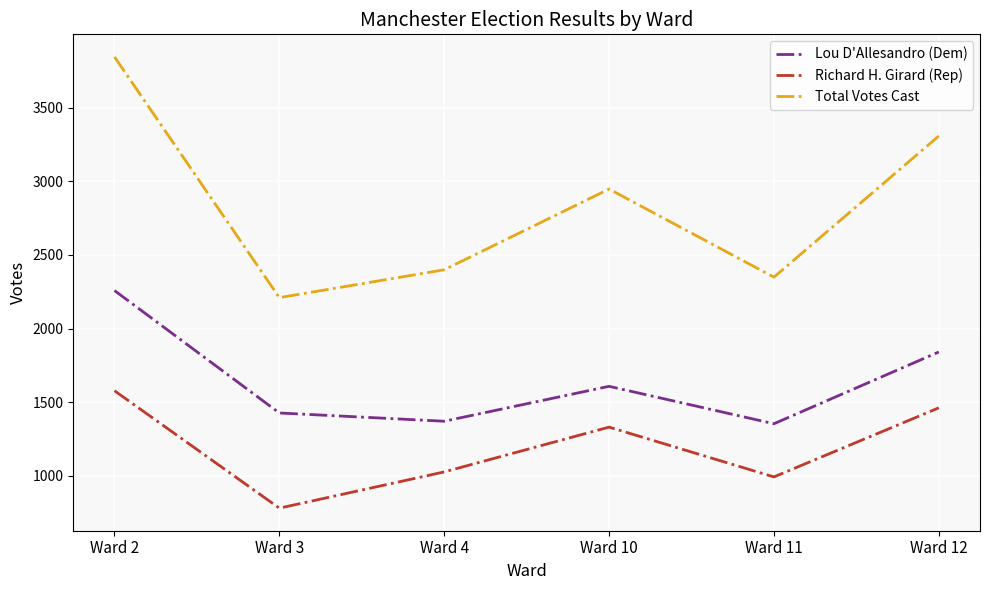

The Total Votes Cast series shows 2349 at Ward 11. True or false?

True